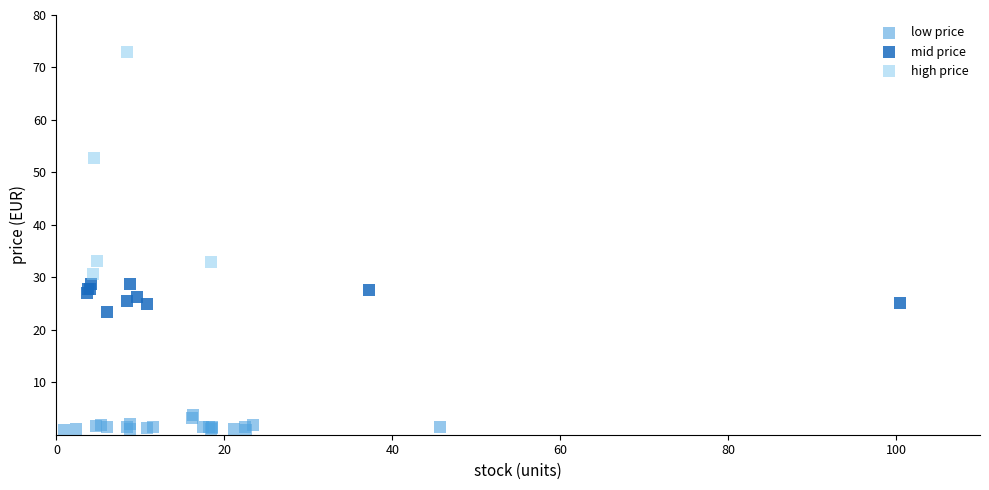

Which series contains the lowest Y value?

low price